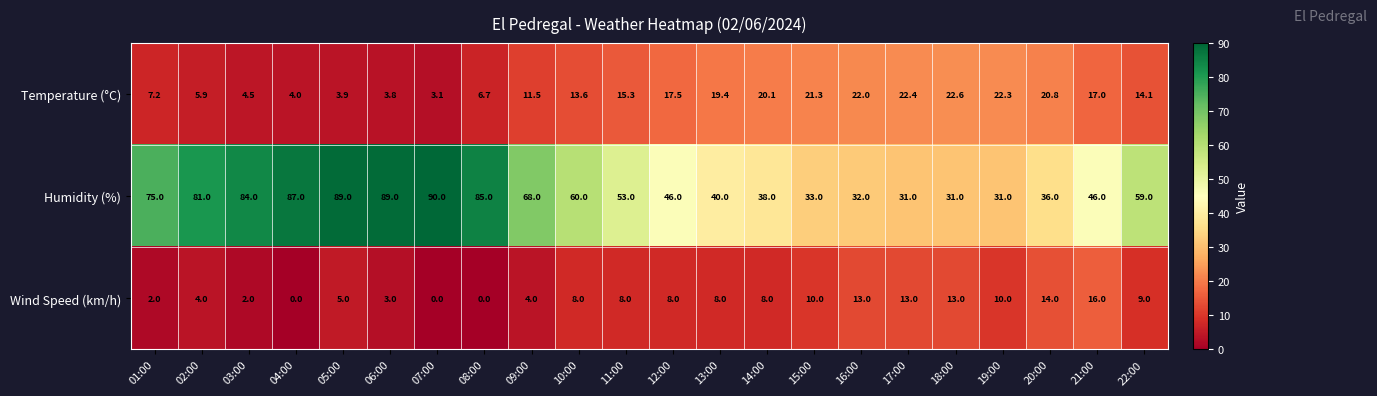

The Wind Speed (km/h) series shows -7.1 at 04:00. True or false?

False